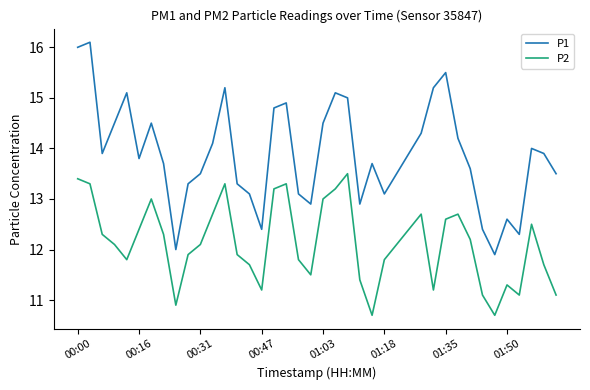

What is the difference between the maximum and minimum values in the P2 series?

2.8